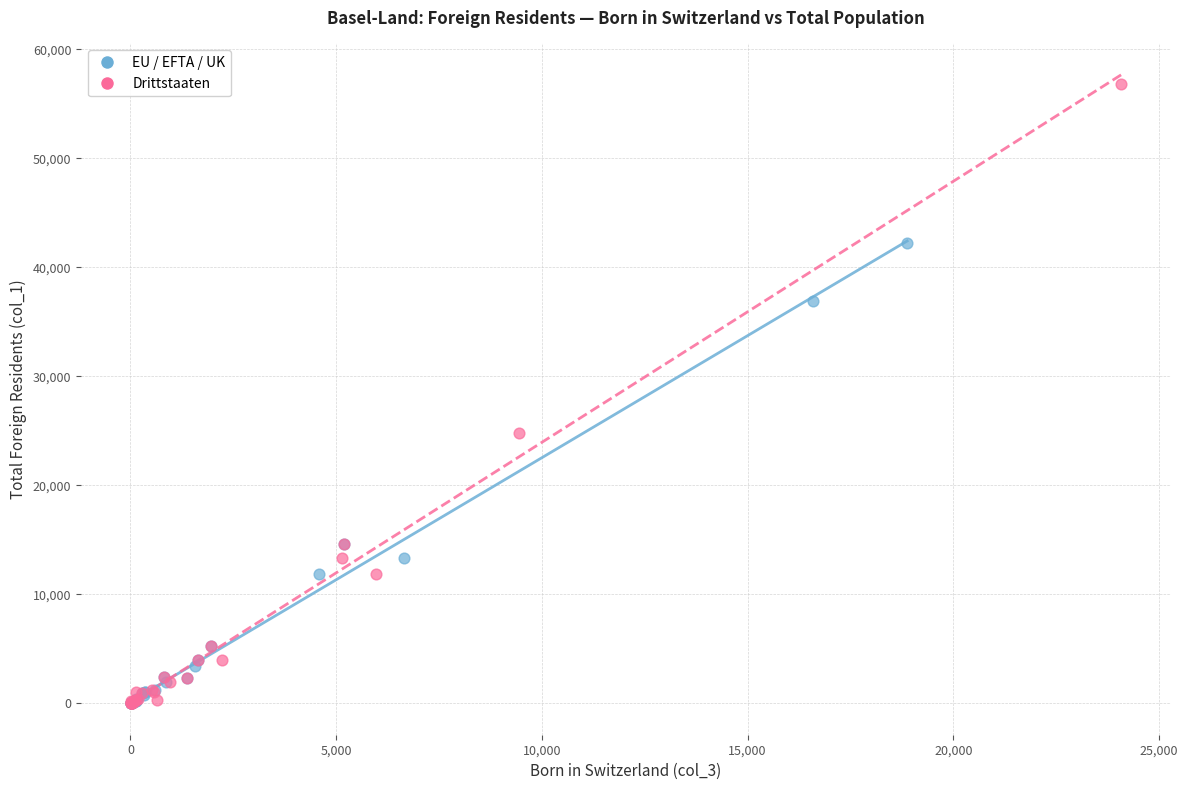

Which series reaches the maximum Y coordinate?

Drittstaaten